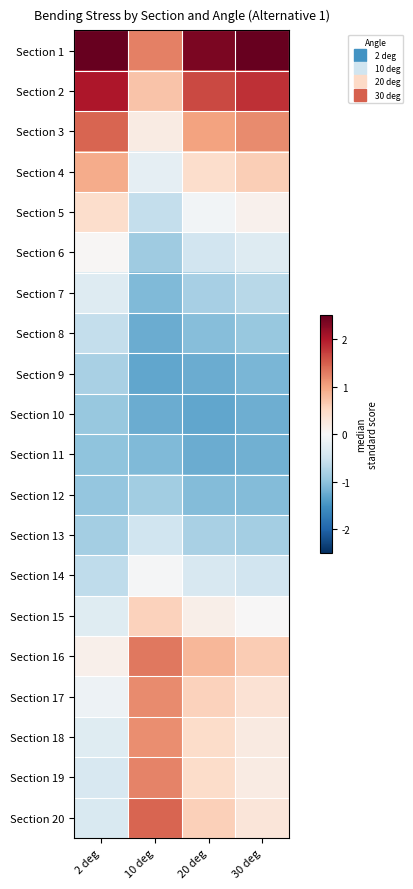

Count the number of categories in the chart.

4